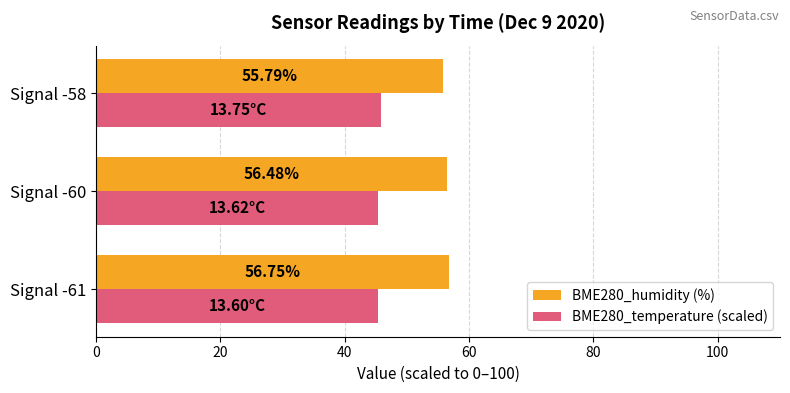

How many BME280_temperature (scaled) values are between 45 and 46?

3